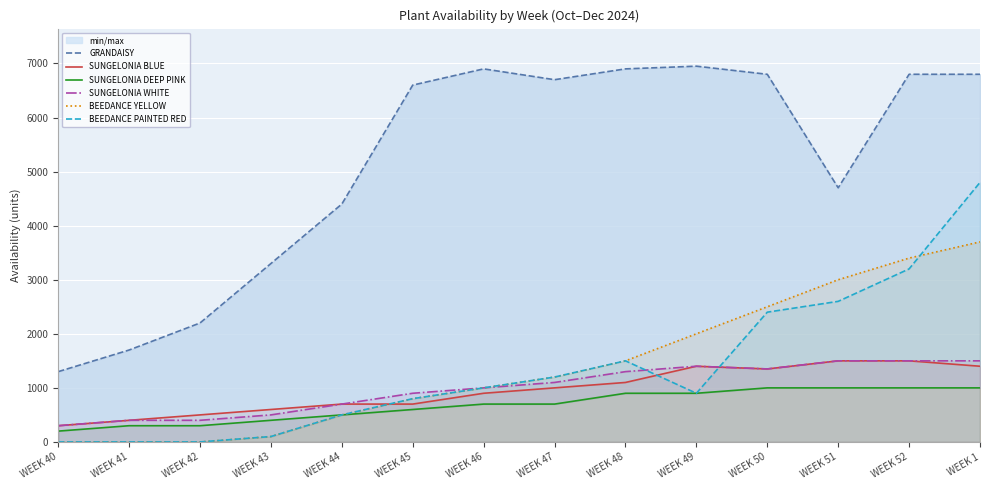

True or false: SUNGELONIA DEEP PINK and GRANDAISY cross at least once.

False